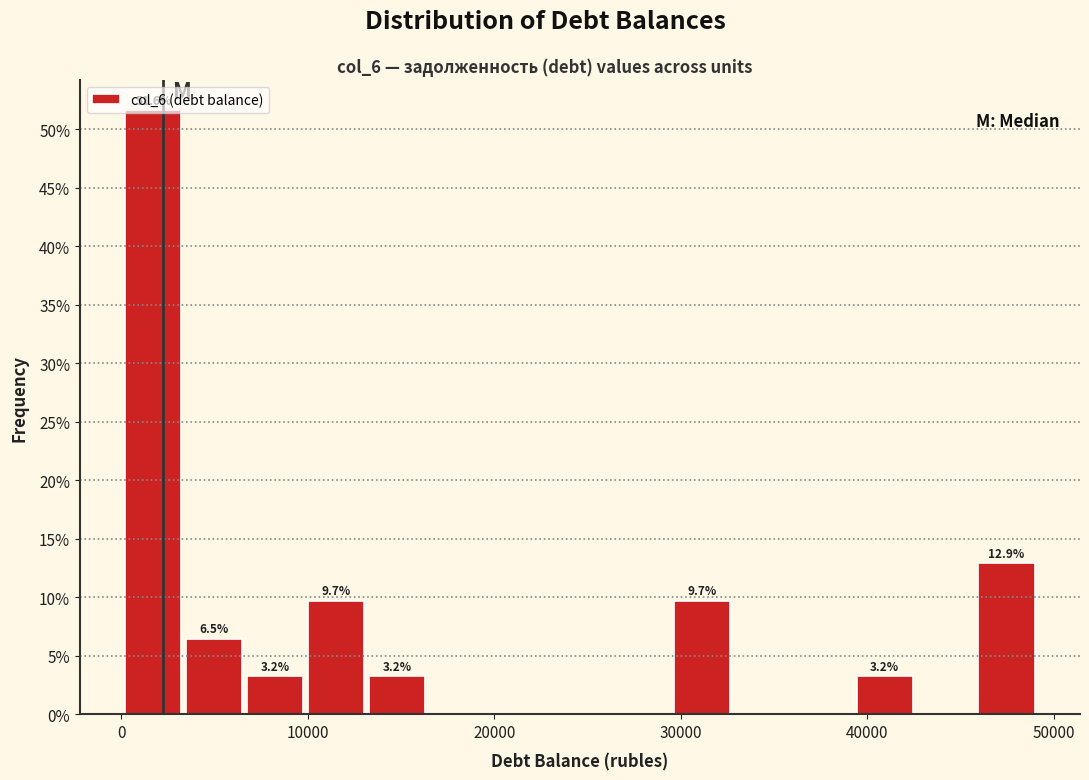

Around what value on the x-axis is the tallest bar? Give the approximate position of its centre, as read against the axis.

2000